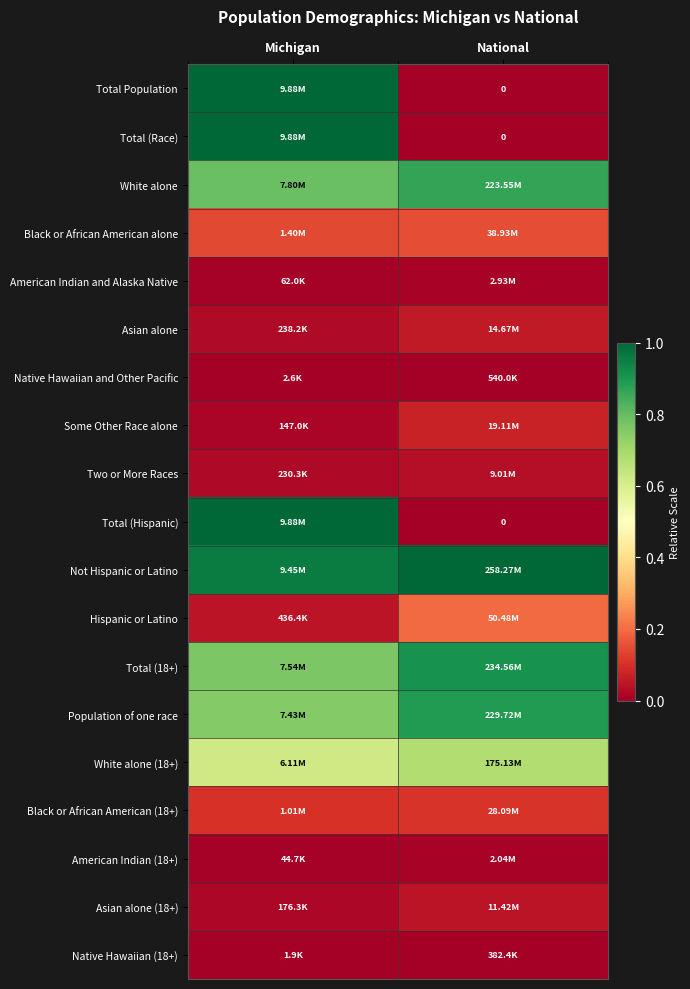

What is the difference between the highest and lowest values at Michigan?

1.0